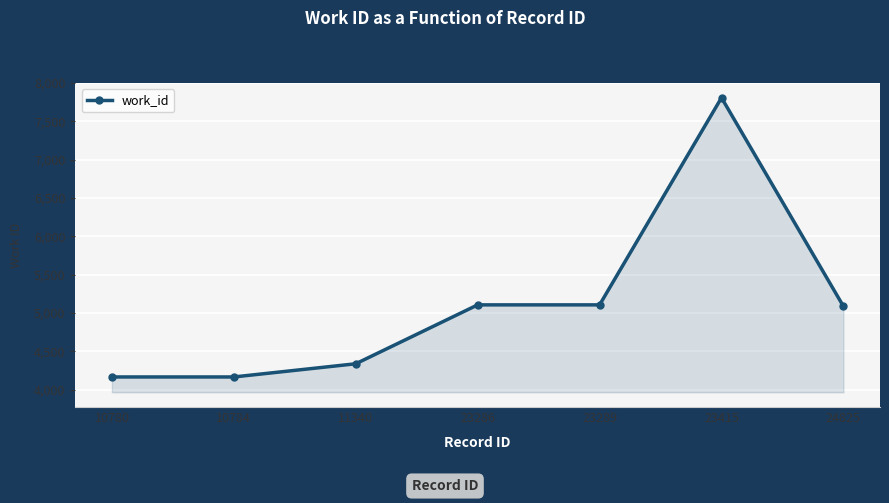

At which category does the chart reach its peak across all series?

23415